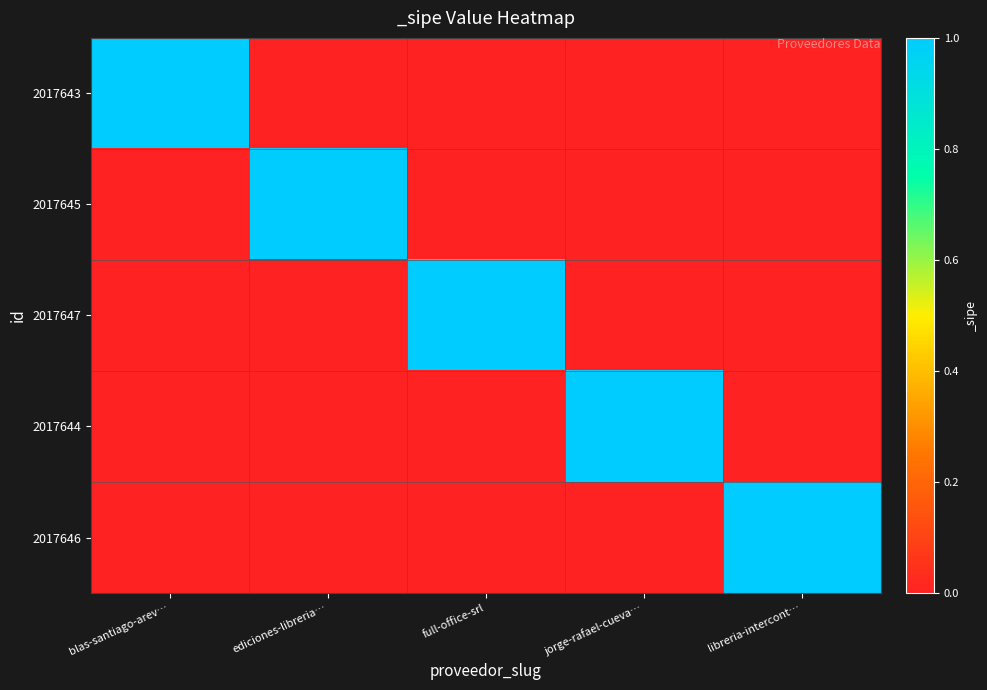

How many series are shown in this chart?

5